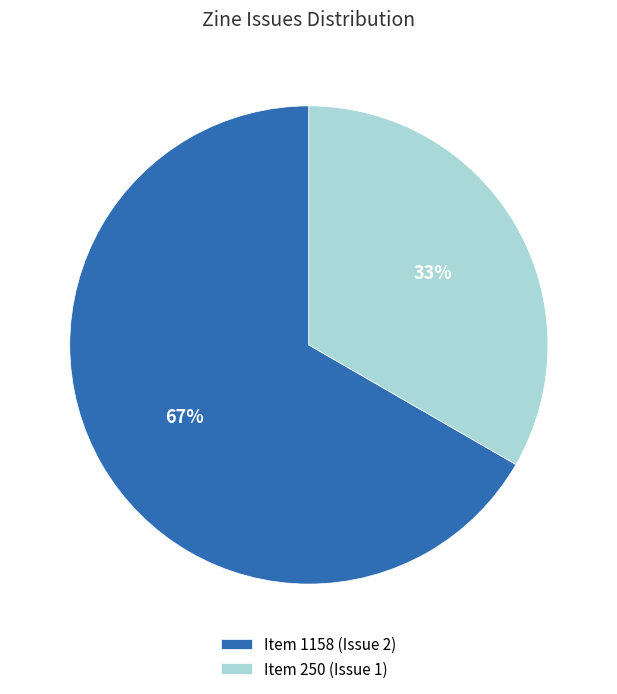

To the nearest percent, what is the average slice percentage?

50%